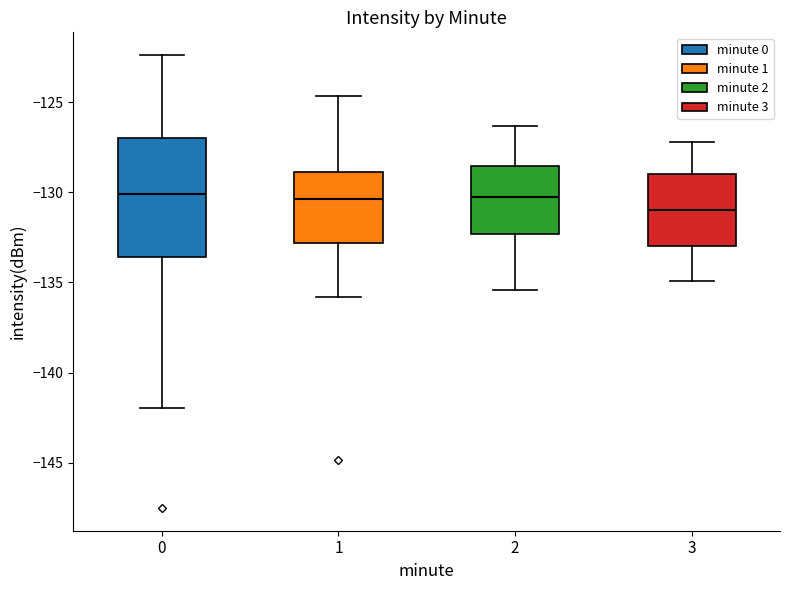

Comparing the boxes themselves (not the whiskers), which one is the tallest?

0